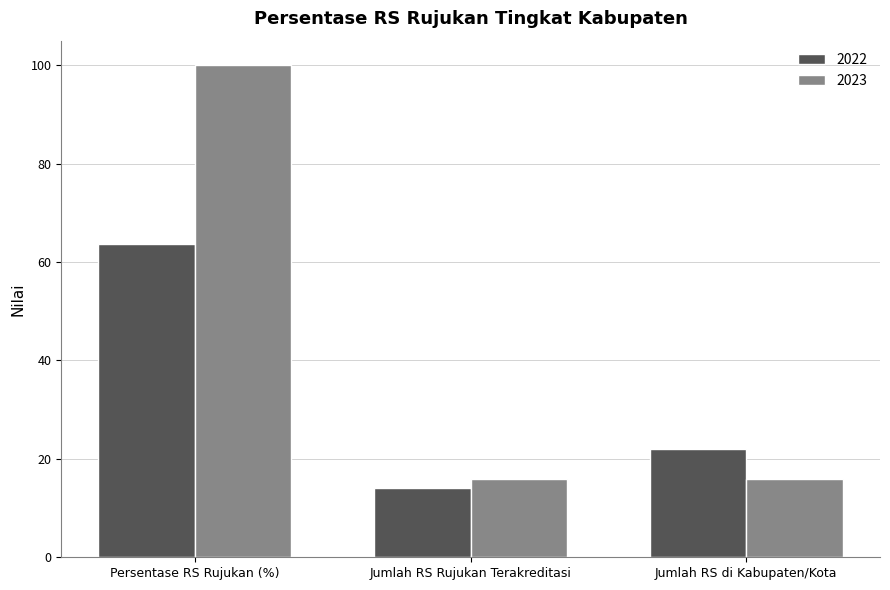

Is it true that 2022 equals 86.3 at Persentase RS Rujukan (%)?

False